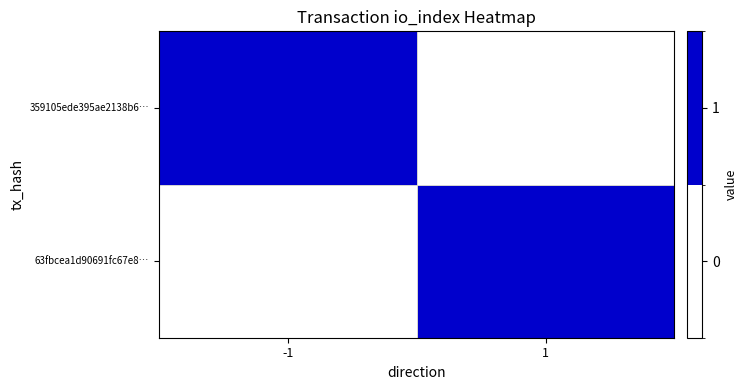

What is the maximum value shown in the chart?

1